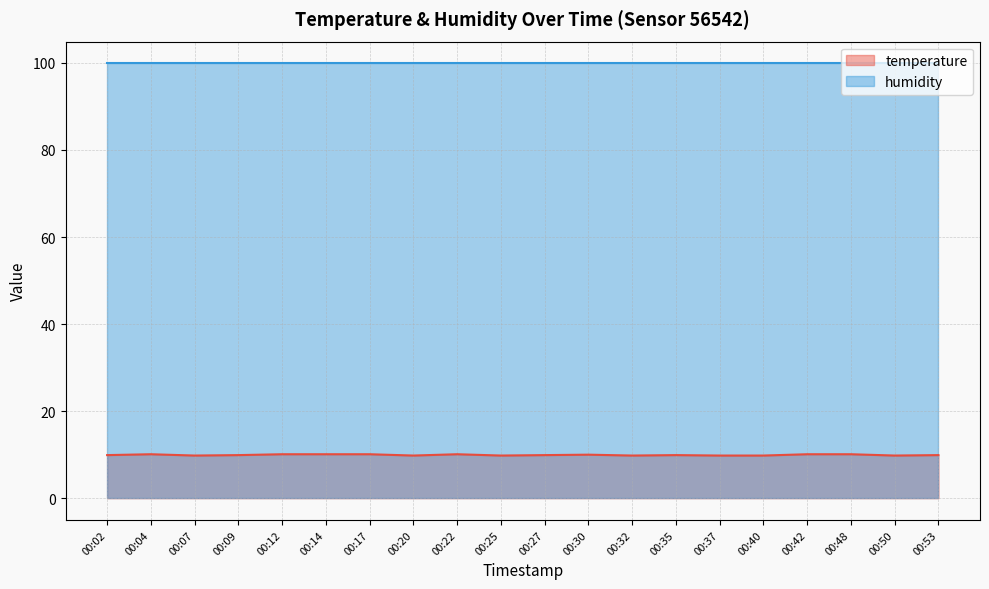

What is the sum of all humidity line values?

1998.0